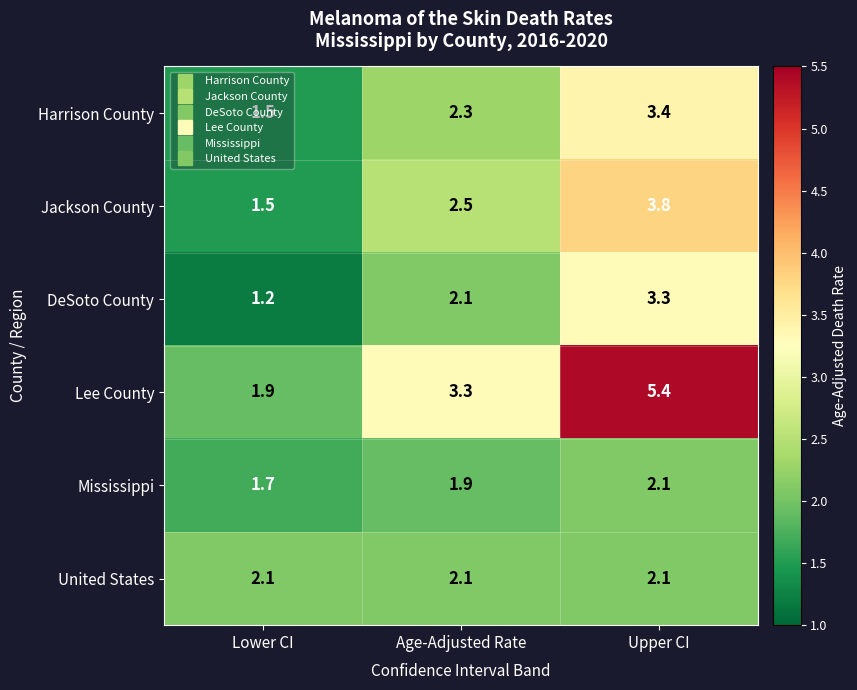

Read the Jackson County value at Age-Adjusted Rate.

2.5